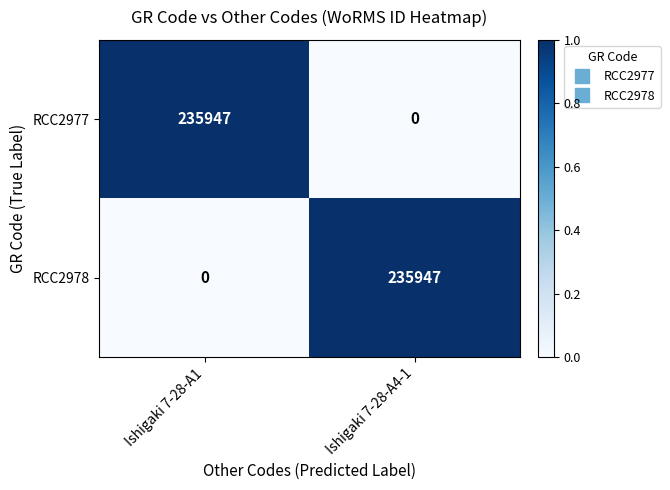

How many distinct data groups are displayed?

2